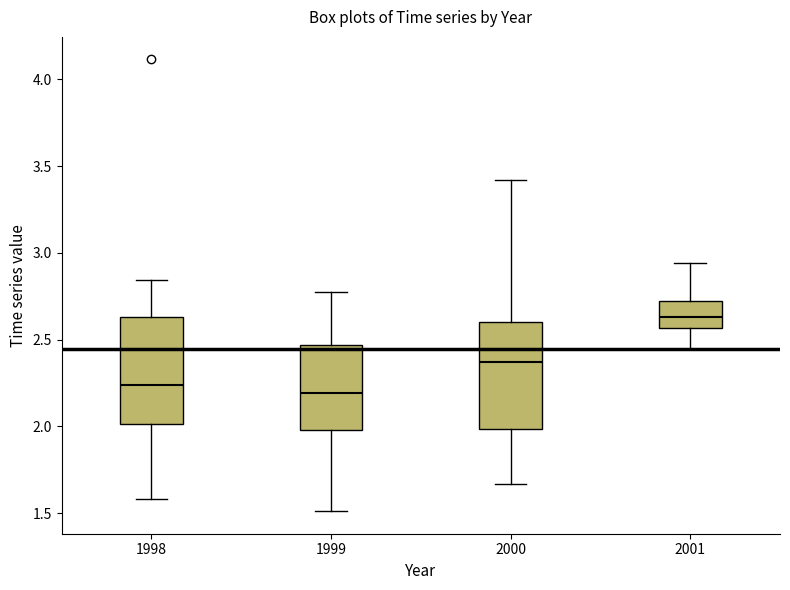

Where does the median line of the box at x = 1999 sit on the y-axis? The values are not printed on the chart, so give them approximately, as read against the axis.

2.20